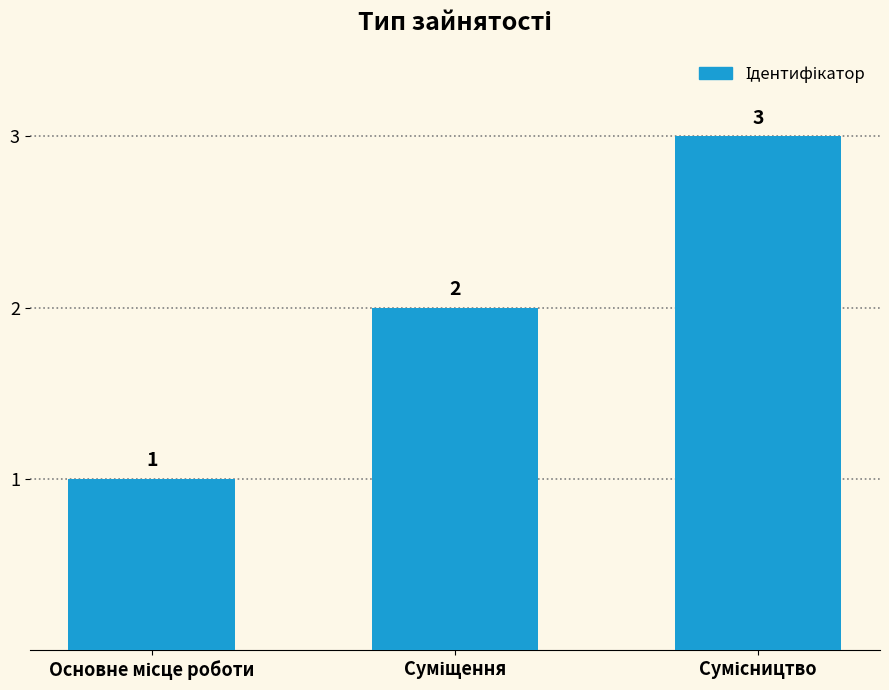

What is the value of the 3rd bar from the left?

3